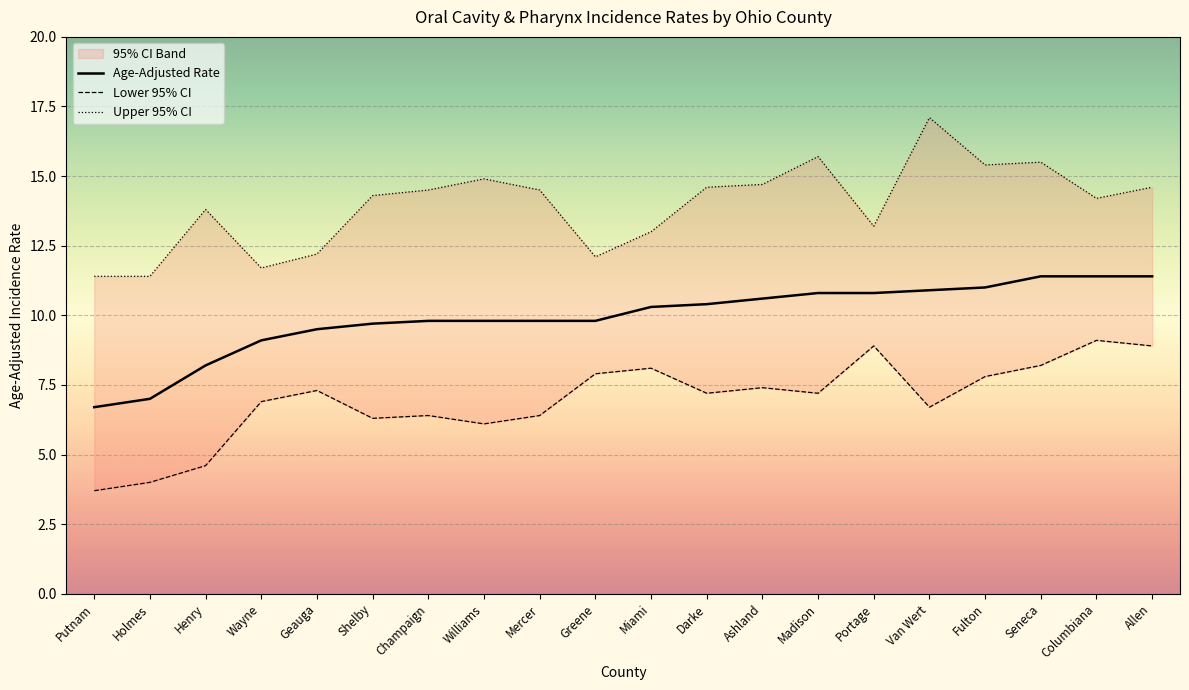

At which category is the sum across all series the highest?

Seneca